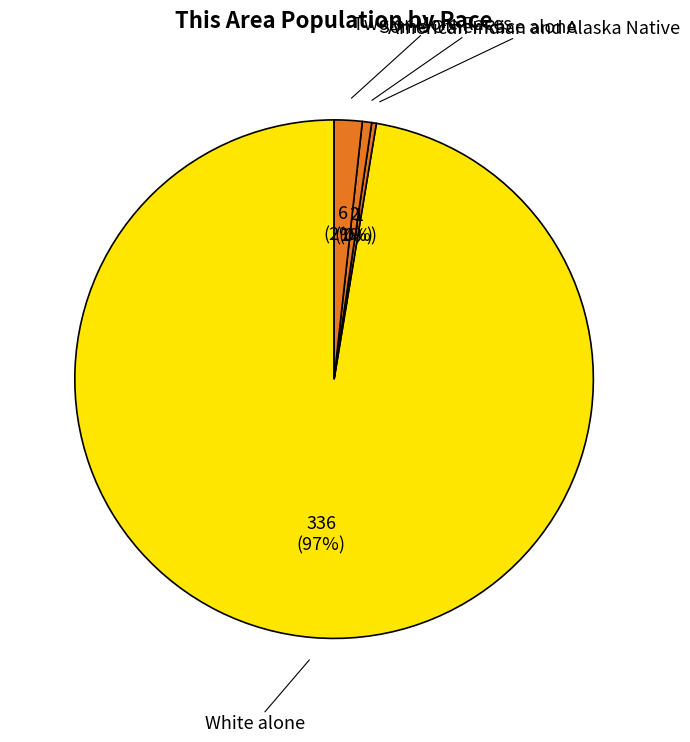

What is the largest slice in the pie chart?

White alone